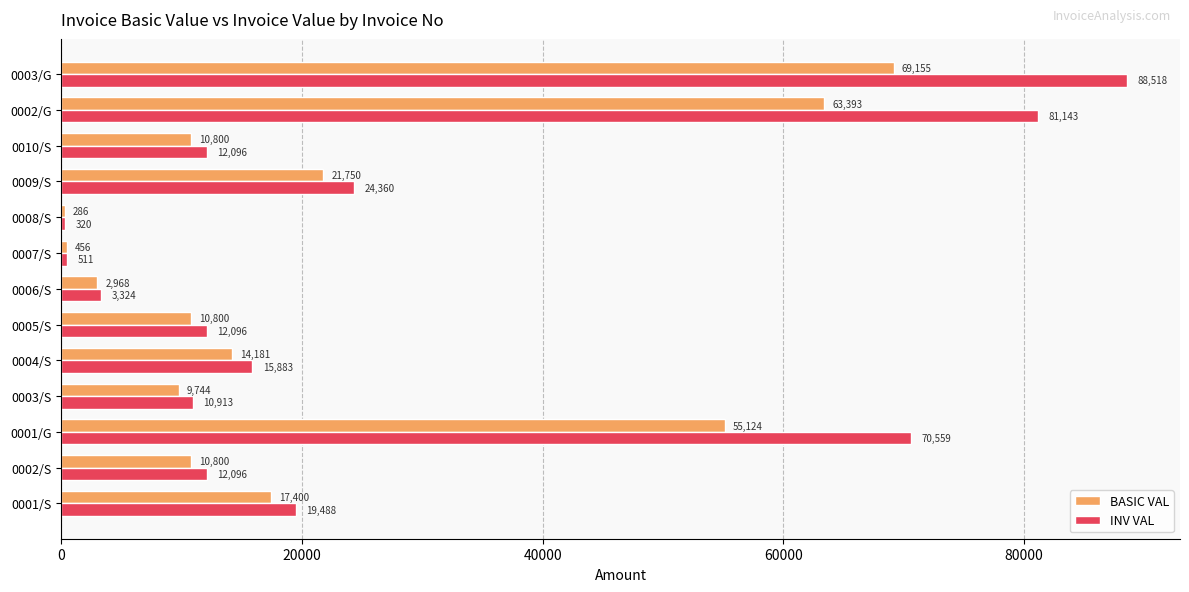

Read the INV VAL value at 0006/S.

3324.2